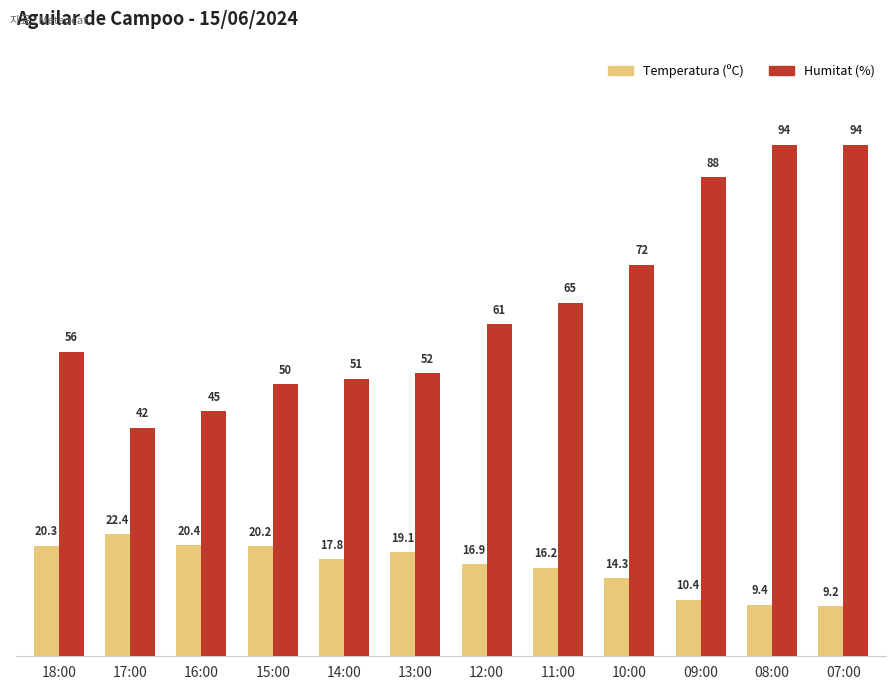

List the series in order of their peak value, highest first.

Humitat (%), Temperatura (ºC)